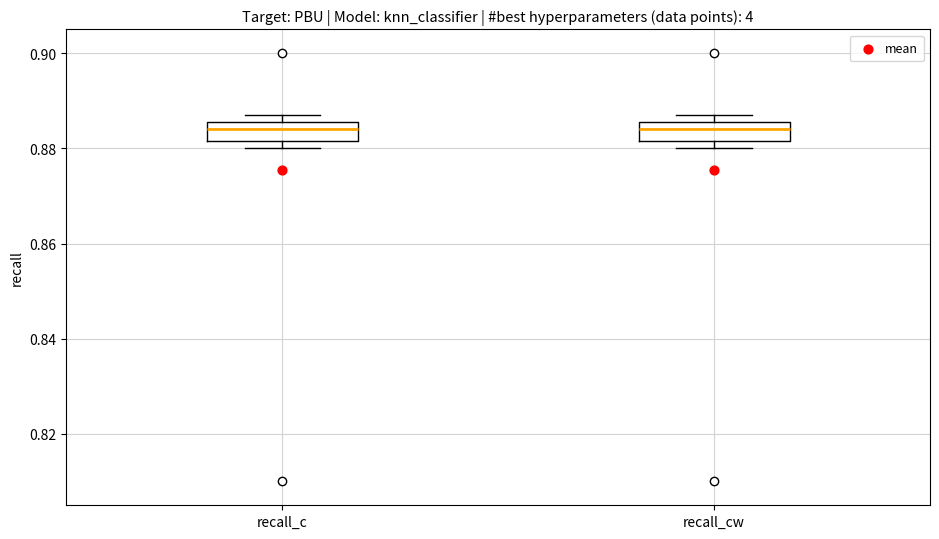

Reading left to right, read every box against the y-axis: the position of its median line, the range the box covers, and the ends of its whiskers. The values are not printed on the chart, so give them approximately, as read against the axis.

recall_c: median 0.884, box 0.882 to 0.886, whiskers 0.880 to 0.888
recall_cw: median 0.884, box 0.882 to 0.886, whiskers 0.880 to 0.888